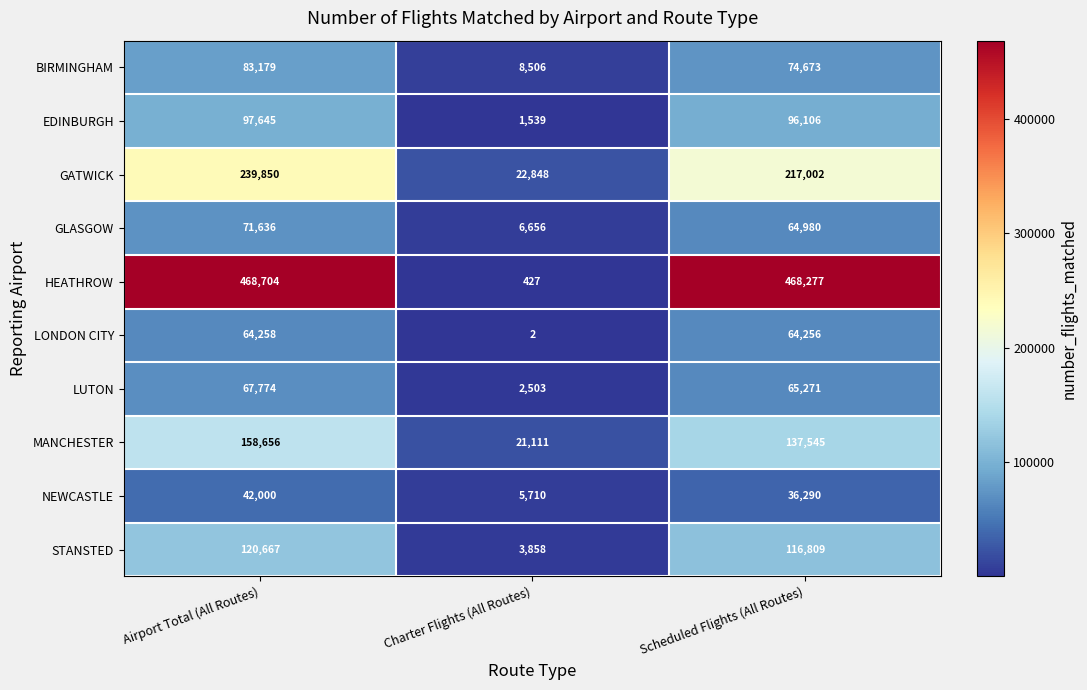

Which series changed the most between Airport Total (All Routes) and Charter Flights (All Routes)?

HEATHROW